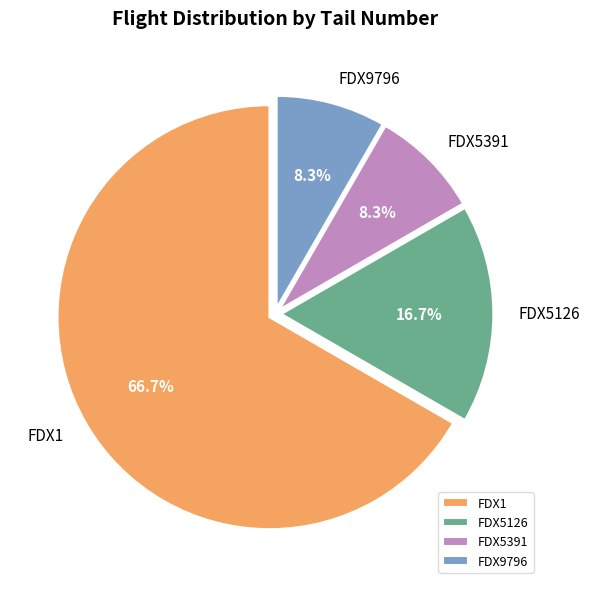

Approximately how many times larger is the value at FDX9796 compared to FDX5126?

0.5